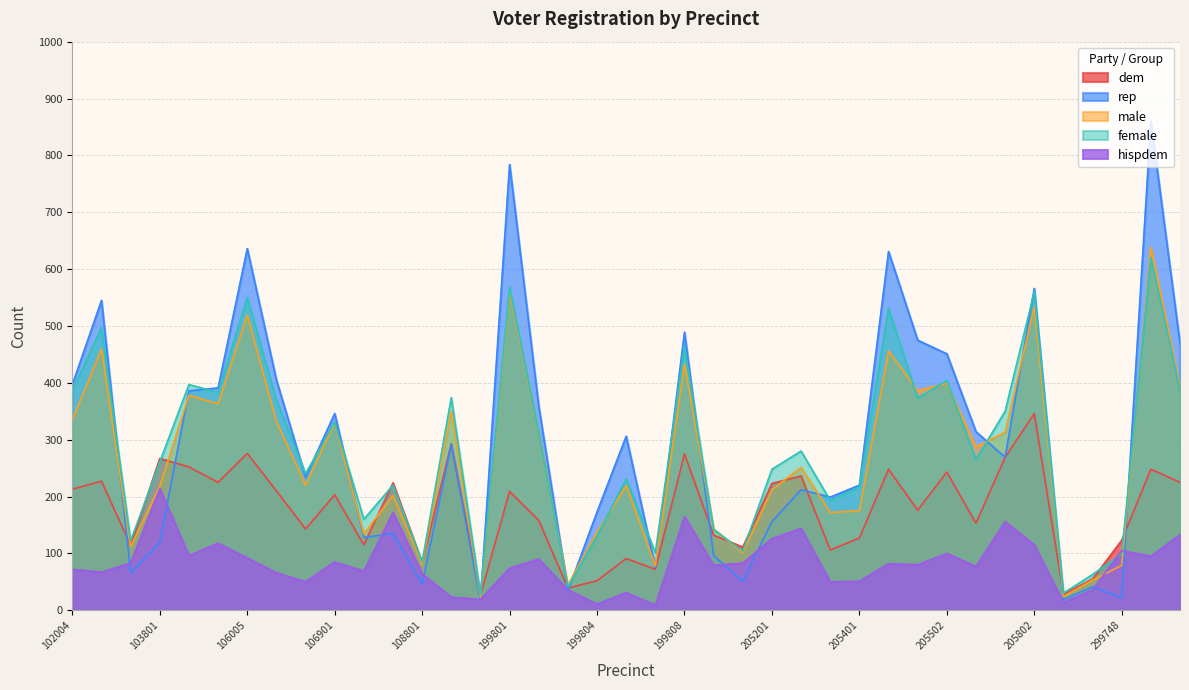

Rank the categories by male value from highest to lowest.

299801, 199801, 205802, 106005, 102801, 205406, 199808, 205502, 299802, 205501, 106002, 106003, 199307, 102004, 106010, 106901, 205801, 199802, 205504, 205302, 106801, 199805, 103801, 205201, 108005, 205401, 205305, 205105, 199804, 106910, 103003, 205106, 108801, 299748, 199807, 299701, 199803, 299033, 199537